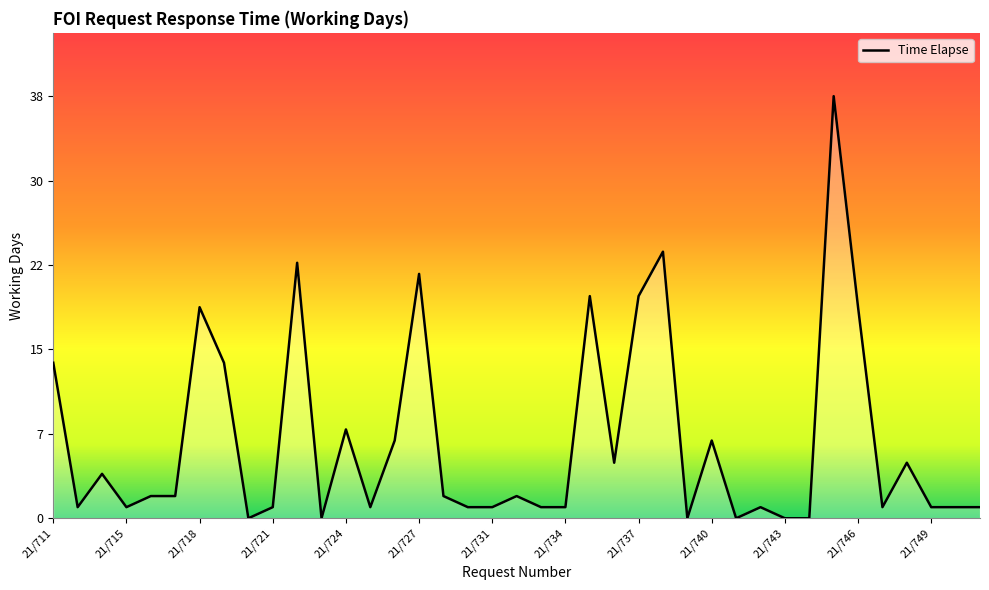

Does the chart display data point markers on the line(s)?

No